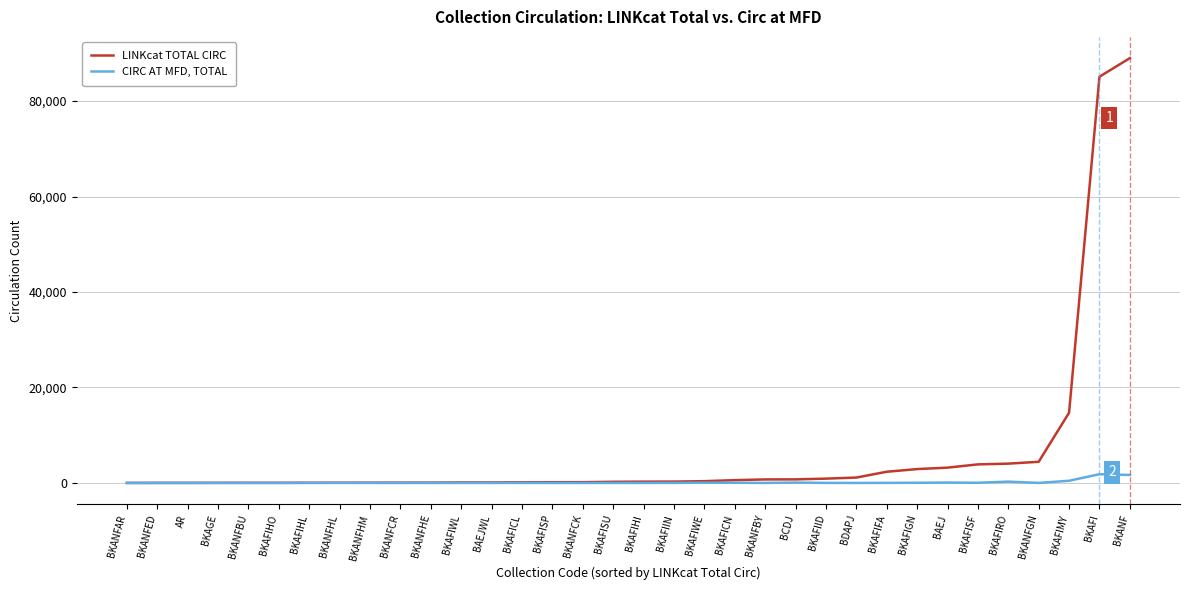

What position from the left is BKANFAR?

1